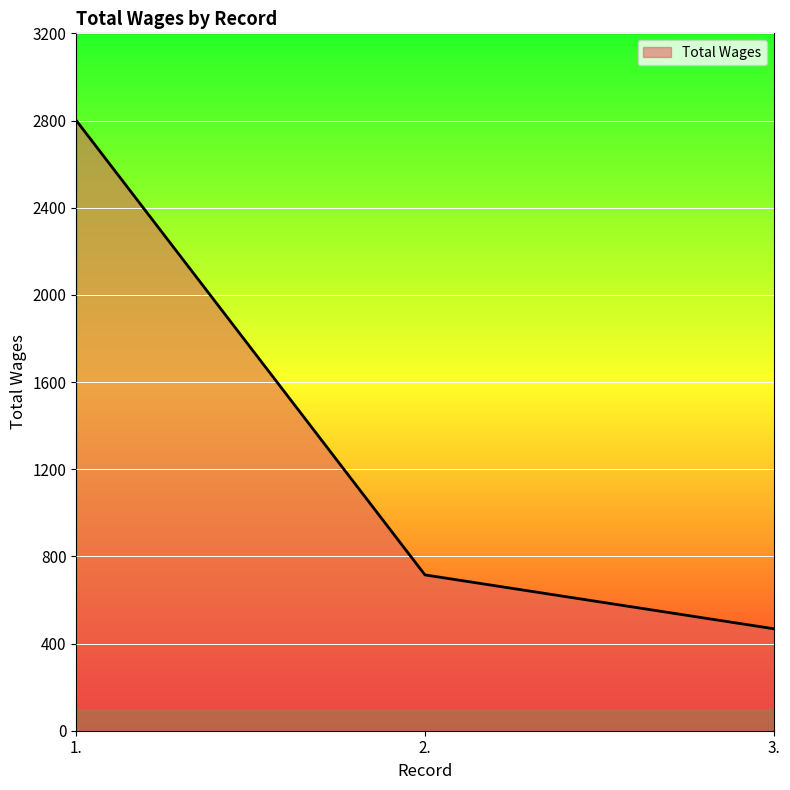

At which label is the value closest to 1634?

2.